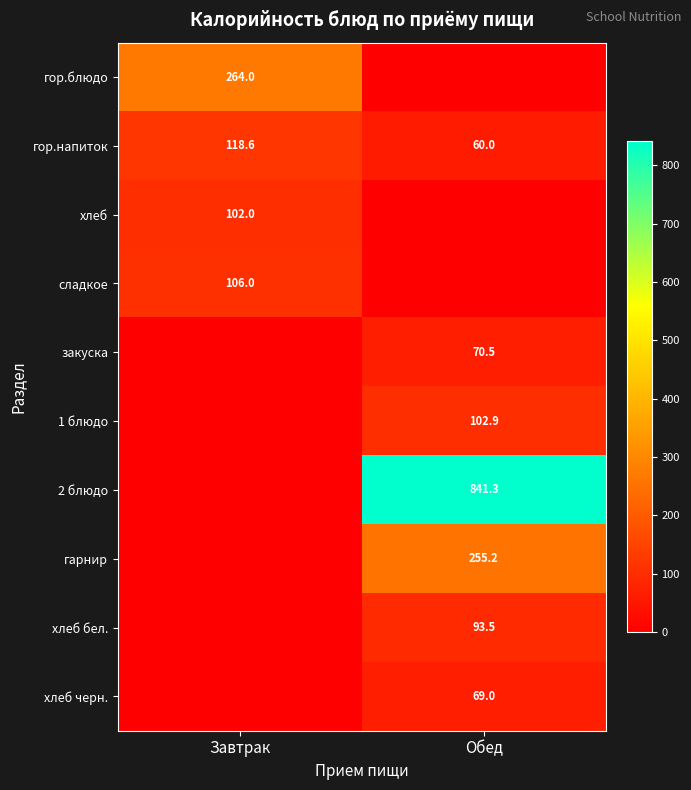

What is the total value across all series at Завтрак?

590.6